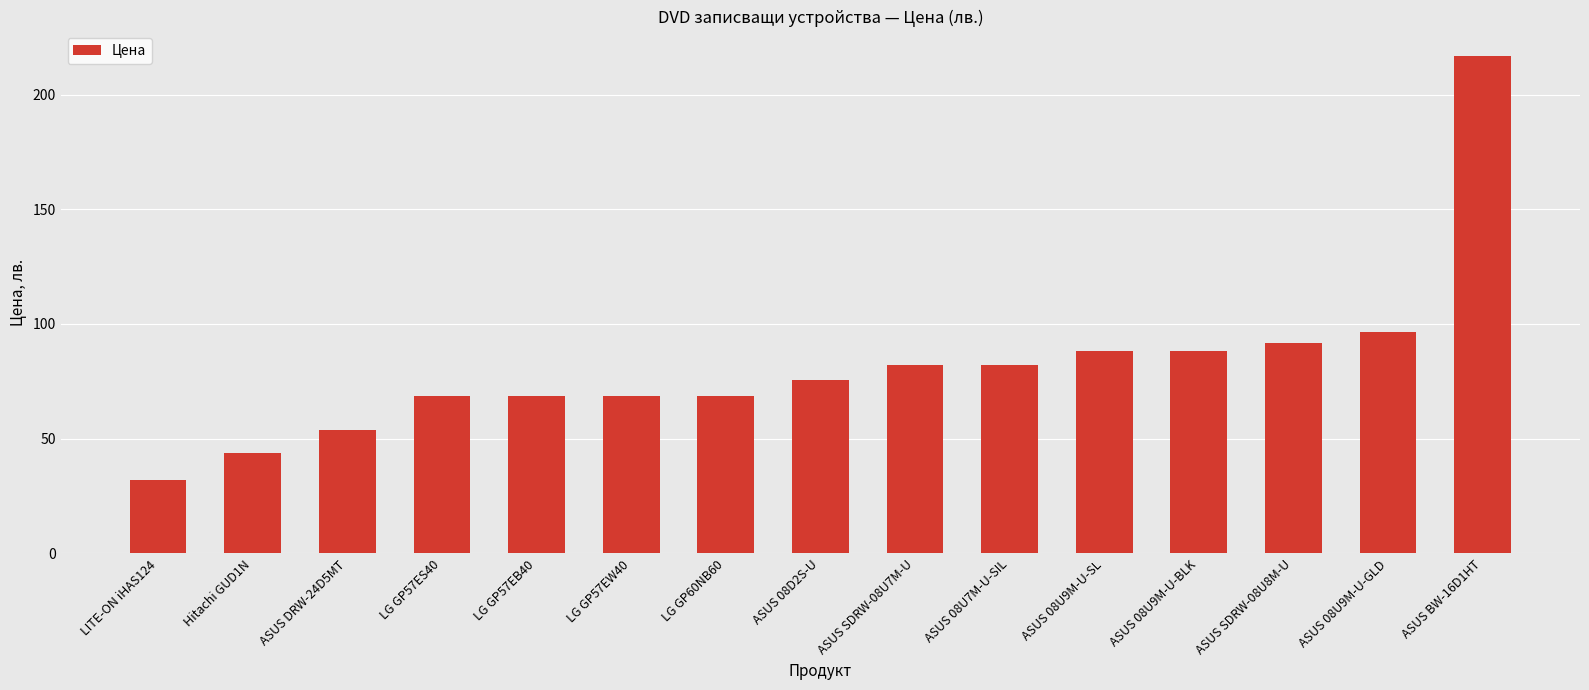

The chart shows a value of 88.3 at ASUS 08U9M-U-BLK. True or false?

True